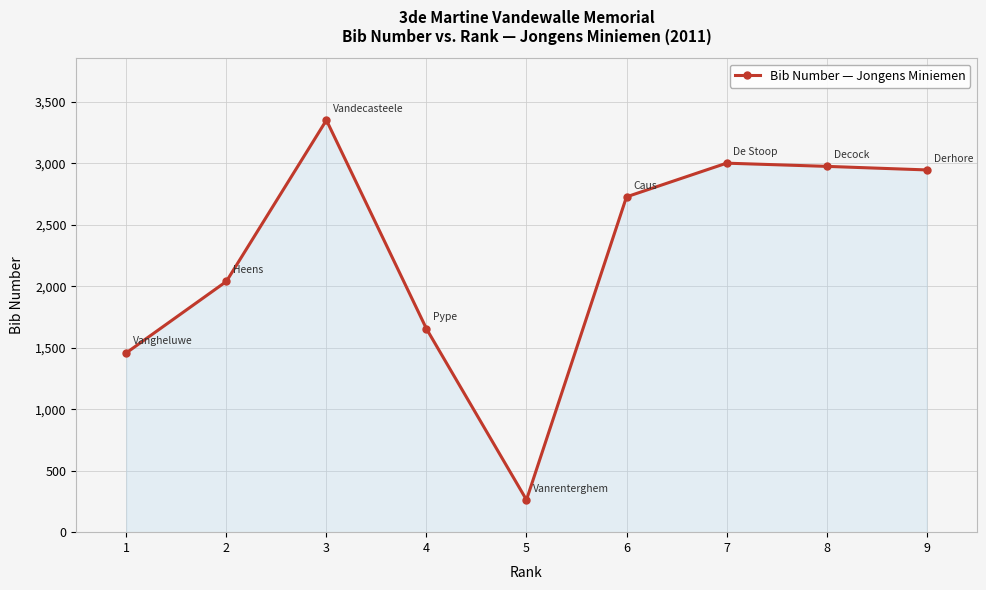

What is the value of the 1st point from the left?

1459